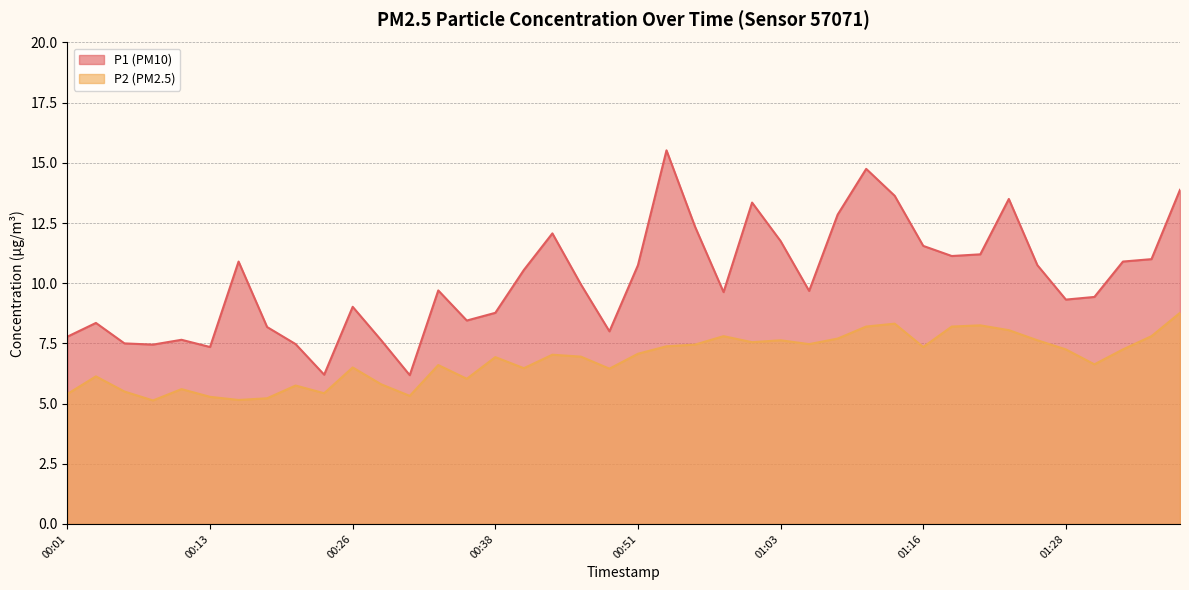

Where is the first local minimum for P1?

00:08